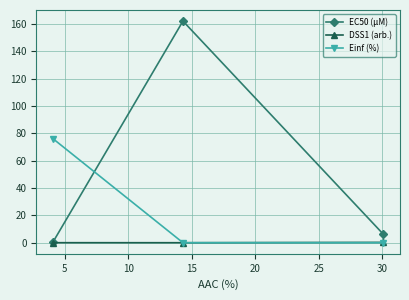

Which series has the widest spread of values?

EC50 (µM)